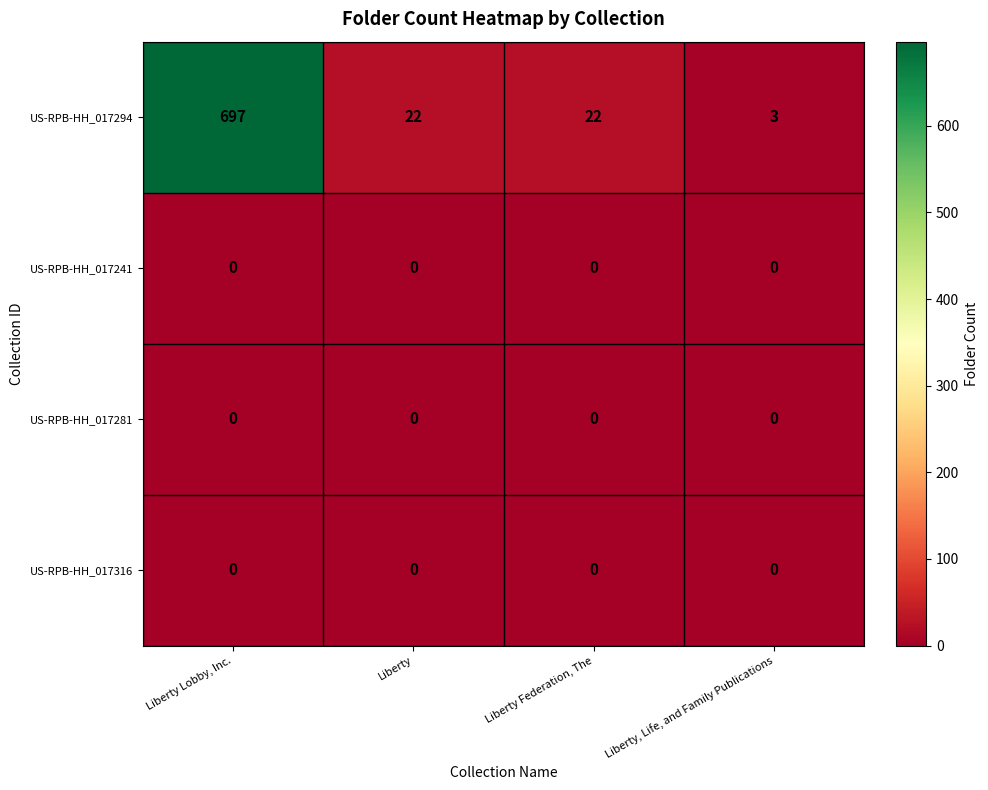

Reading right to left, what are all the values shown in this chart?

US-RPB-HH_017294: Liberty, Life, and Family Publications=3	Liberty Federation, The=22	Liberty=22	Liberty Lobby, Inc.=697
US-RPB-HH_017241: Liberty, Life, and Family Publications=0	Liberty Federation, The=0	Liberty=0	Liberty Lobby, Inc.=0
US-RPB-HH_017281: Liberty, Life, and Family Publications=0	Liberty Federation, The=0	Liberty=0	Liberty Lobby, Inc.=0
US-RPB-HH_017316: Liberty, Life, and Family Publications=0	Liberty Federation, The=0	Liberty=0	Liberty Lobby, Inc.=0